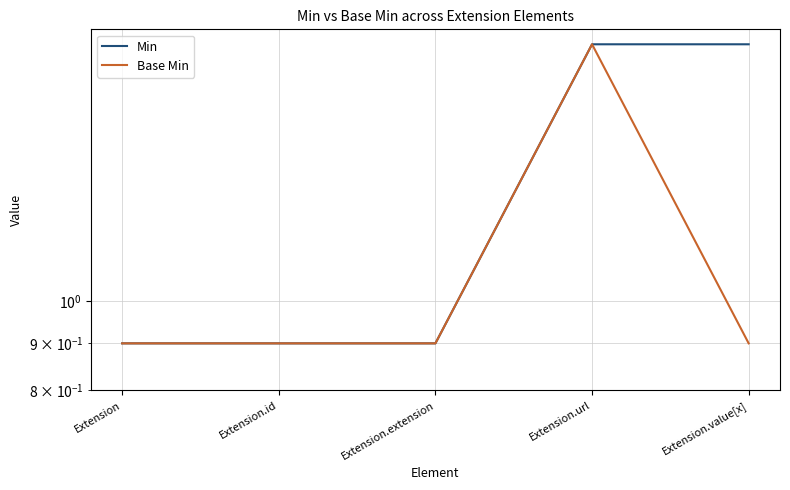

True or false: Base Min and Min cross at least once.

False